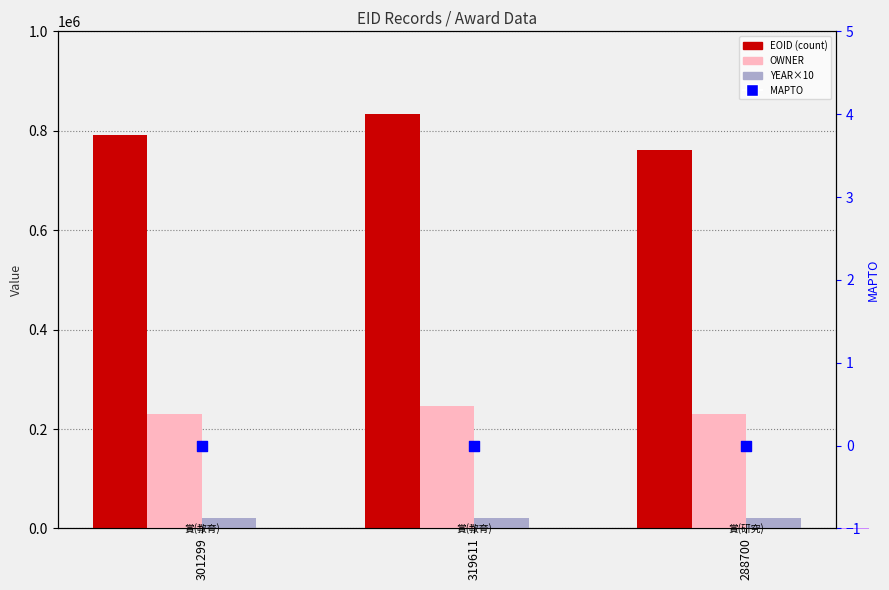

Is the value of YEAR×10 at 288700 greater than the value of MAPTO at 319611?

Yes